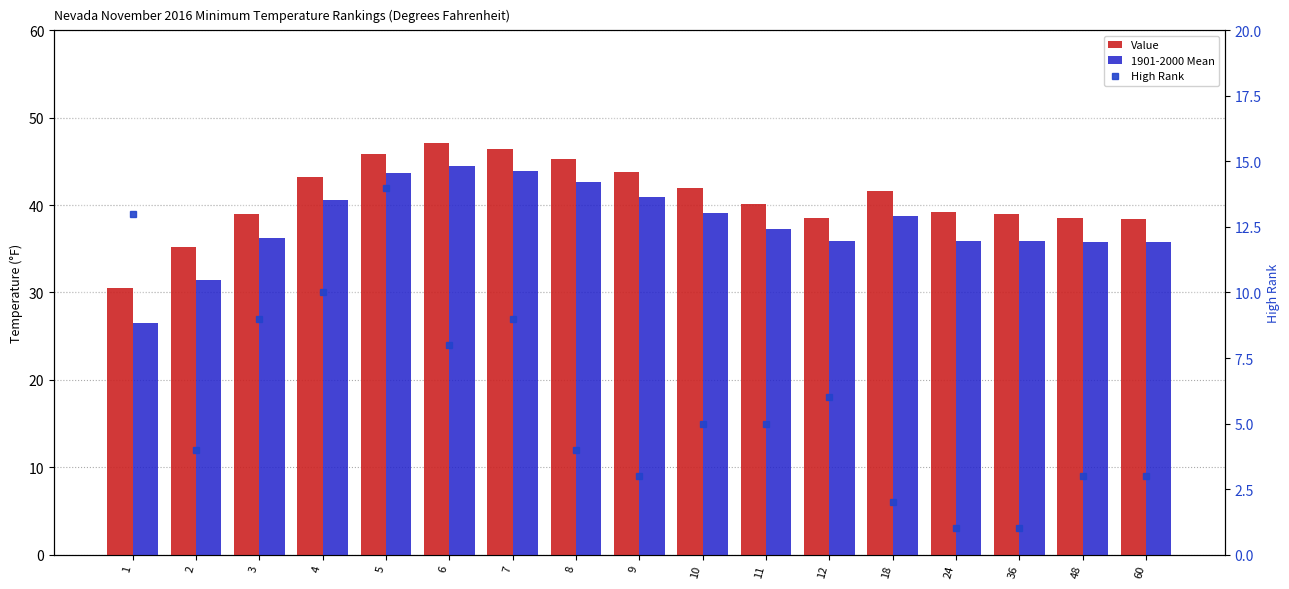

Count the number of categories in the chart.

17